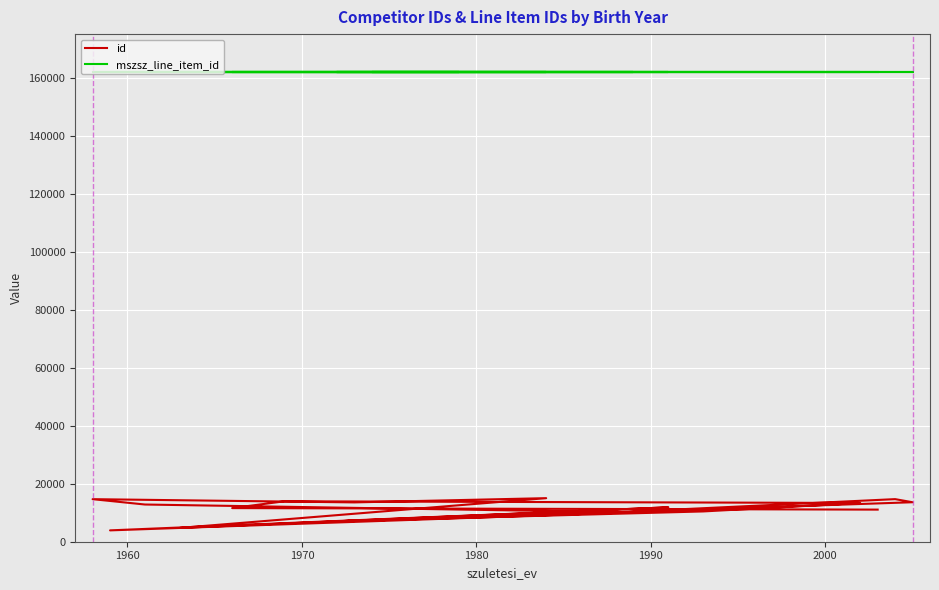

Is the value of id at 17 greater than the value of mszsz_line_item_id at 8?

No